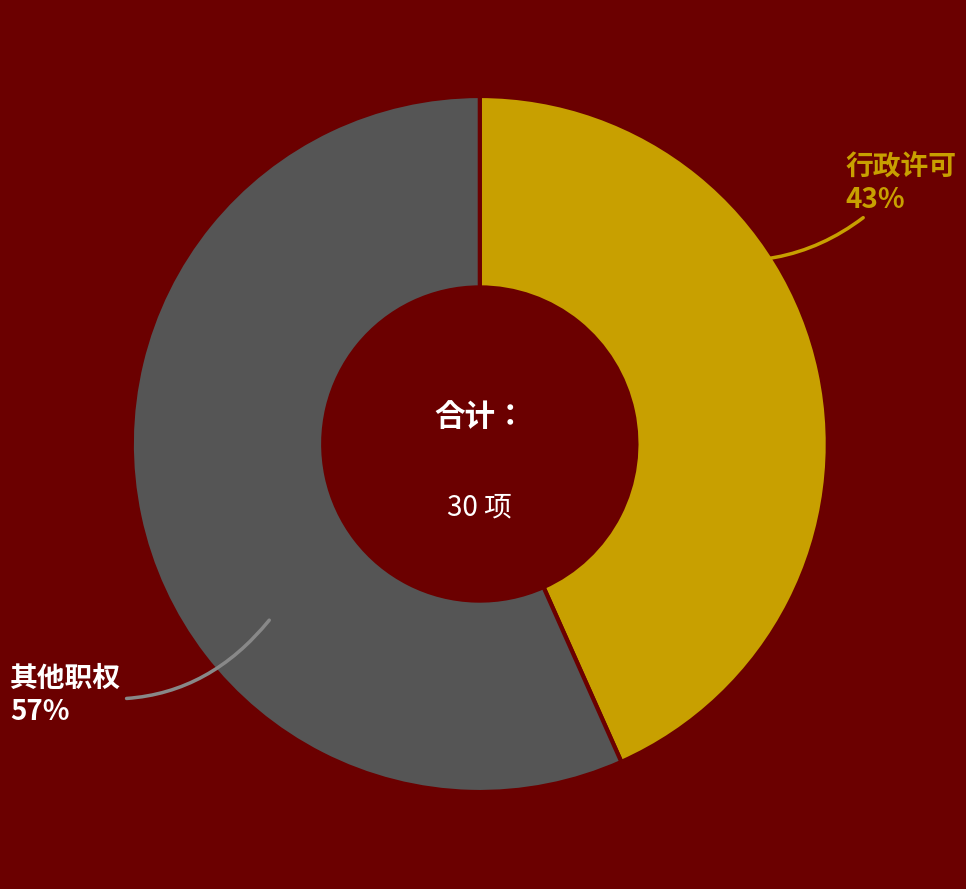

The 其他职权 slice represents 57% of the pie. True or false?

True